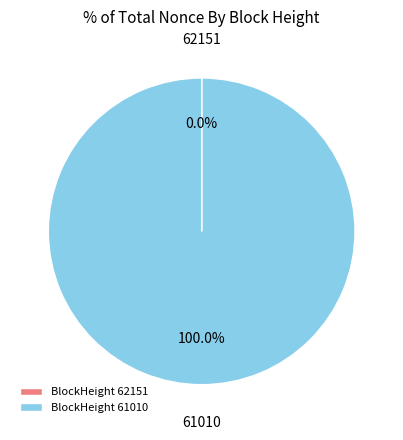

What is the largest slice in the pie chart?

BlockHeight 61010